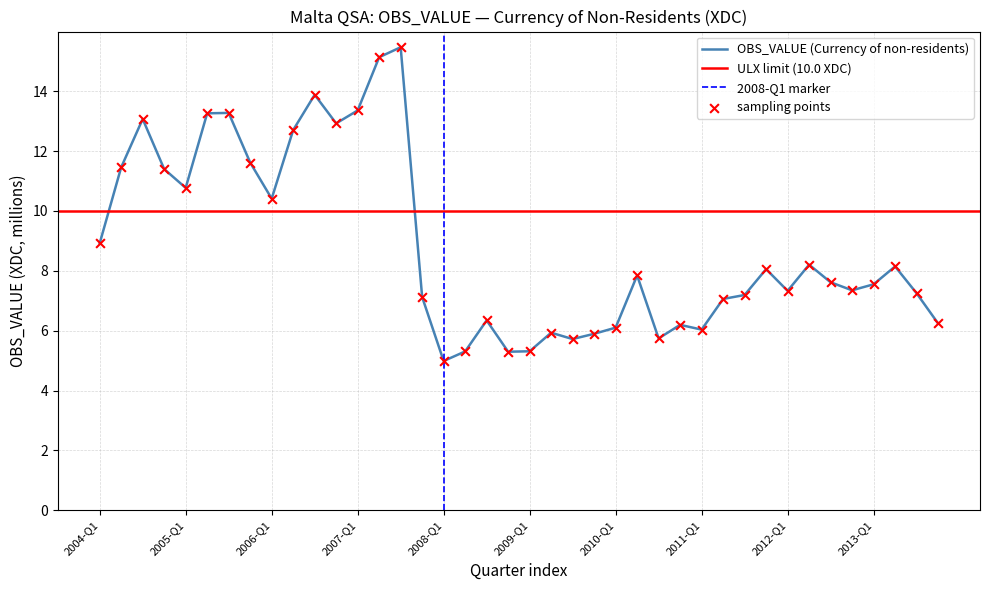

What is the ratio of the value at 2005-Q2 to the value at 2011-Q1?

2.2